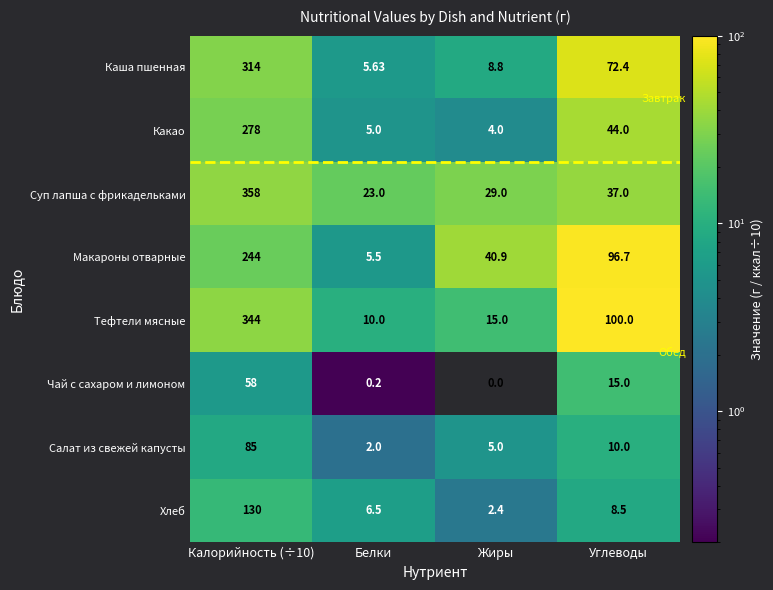

What is the maximum value shown in the chart?

358.0